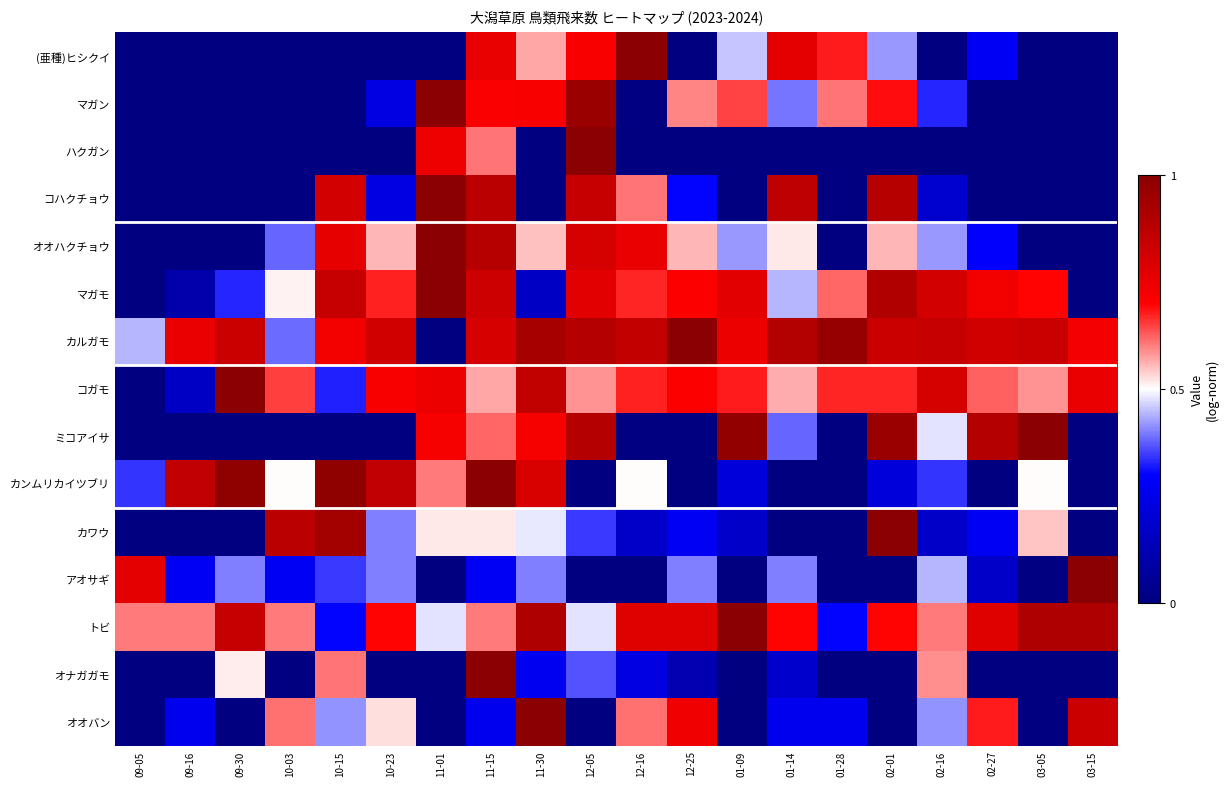

Reading left to right, what are all the values shown in this chart?

(亜種)ヒシクイ: 09-05=0.0	09-16=0.0	09-30=0.0	10-03=0.0	10-15=0.0	10-23=0.0	11-01=0.0	11-15=0.8	11-30=0.6	12-05=0.7	12-16=1.0	12-25=0.0	01-09=0.5	01-14=0.8	01-28=0.7	02-01=0.4	02-16=0.0	02-27=0.3	03-05=0.0	03-15=0.0
マガン: 09-05=0.0	09-16=0.0	09-30=0.0	10-03=0.0	10-15=0.0	10-23=0.2	11-01=1.0	11-15=0.7	11-30=0.7	12-05=1.0	12-16=0.0	12-25=0.6	01-09=0.6	01-14=0.4	01-28=0.6	02-01=0.7	02-16=0.3	02-27=0.0	03-05=0.0	03-15=0.0
ハクガン: 09-05=0.0	09-16=0.0	09-30=0.0	10-03=0.0	10-15=0.0	10-23=0.0	11-01=0.7	11-15=0.6	11-30=0.0	12-05=1.0	12-16=0.0	12-25=0.0	01-09=0.0	01-14=0.0	01-28=0.0	02-01=0.0	02-16=0.0	02-27=0.0	03-05=0.0	03-15=0.0
コハクチョウ: 09-05=0.0	09-16=0.0	09-30=0.0	10-03=0.0	10-15=0.8	10-23=0.2	11-01=1.0	11-15=0.9	11-30=0.0	12-05=0.8	12-16=0.6	12-25=0.3	01-09=0.0	01-14=0.9	01-28=0.0	02-01=0.9	02-16=0.2	02-27=0.0	03-05=0.0	03-15=0.0
オオハクチョウ: 09-05=0.0	09-16=0.0	09-30=0.0	10-03=0.4	10-15=0.8	10-23=0.6	11-01=1.0	11-15=0.9	11-30=0.5	12-05=0.8	12-16=0.8	12-25=0.6	01-09=0.4	01-14=0.5	01-28=0.0	02-01=0.6	02-16=0.4	02-27=0.3	03-05=0.0	03-15=0.0
マガモ: 09-05=0.0	09-16=0.1	09-30=0.3	10-03=0.5	10-15=0.8	10-23=0.7	11-01=1.0	11-15=0.8	11-30=0.2	12-05=0.8	12-16=0.7	12-25=0.7	01-09=0.8	01-14=0.4	01-28=0.6	02-01=0.9	02-16=0.8	02-27=0.7	03-05=0.7	03-15=0.0
カルガモ: 09-05=0.4	09-16=0.8	09-30=0.8	10-03=0.4	10-15=0.7	10-23=0.8	11-01=0.0	11-15=0.8	11-30=0.9	12-05=0.9	12-16=0.9	12-25=1.0	01-09=0.7	01-14=0.9	01-28=1.0	02-01=0.8	02-16=0.8	02-27=0.8	03-05=0.8	03-15=0.7
コガモ: 09-05=0.0	09-16=0.2	09-30=1.0	10-03=0.6	10-15=0.3	10-23=0.7	11-01=0.7	11-15=0.6	11-30=0.9	12-05=0.6	12-16=0.7	12-25=0.7	01-09=0.7	01-14=0.6	01-28=0.7	02-01=0.7	02-16=0.8	02-27=0.6	03-05=0.6	03-15=0.8
ミコアイサ: 09-05=0.0	09-16=0.0	09-30=0.0	10-03=0.0	10-15=0.0	10-23=0.0	11-01=0.7	11-15=0.6	11-30=0.7	12-05=0.9	12-16=0.0	12-25=0.0	01-09=1.0	01-14=0.4	01-28=0.0	02-01=1.0	02-16=0.5	02-27=0.9	03-05=1.0	03-15=0.0
カンムリカイツブリ: 09-05=0.3	09-16=0.9	09-30=1.0	10-03=0.5	10-15=1.0	10-23=0.9	11-01=0.6	11-15=1.0	11-30=0.8	12-05=0.0	12-16=0.5	12-25=0.0	01-09=0.2	01-14=0.0	01-28=0.0	02-01=0.2	02-16=0.3	02-27=0.0	03-05=0.5	03-15=0.0
カワウ: 09-05=0.0	09-16=0.0	09-30=0.0	10-03=0.9	10-15=0.9	10-23=0.4	11-01=0.5	11-15=0.5	11-30=0.5	12-05=0.3	12-16=0.2	12-25=0.3	01-09=0.2	01-14=0.0	01-28=0.0	02-01=1.0	02-16=0.2	02-27=0.3	03-05=0.5	03-15=0.0
アオサギ: 09-05=0.8	09-16=0.3	09-30=0.4	10-03=0.3	10-15=0.3	10-23=0.4	11-01=0.0	11-15=0.3	11-30=0.4	12-05=0.0	12-16=0.0	12-25=0.4	01-09=0.0	01-14=0.4	01-28=0.0	02-01=0.0	02-16=0.4	02-27=0.2	03-05=0.0	03-15=1.0
トビ: 09-05=0.6	09-16=0.6	09-30=0.8	10-03=0.6	10-15=0.3	10-23=0.7	11-01=0.5	11-15=0.6	11-30=0.9	12-05=0.5	12-16=0.8	12-25=0.8	01-09=1.0	01-14=0.7	01-28=0.3	02-01=0.7	02-16=0.6	02-27=0.8	03-05=0.9	03-15=0.9
オナガガモ: 09-05=0.0	09-16=0.0	09-30=0.5	10-03=0.0	10-15=0.6	10-23=0.0	11-01=0.0	11-15=1.0	11-30=0.3	12-05=0.4	12-16=0.2	12-25=0.1	01-09=0.0	01-14=0.2	01-28=0.0	02-01=0.0	02-16=0.6	02-27=0.0	03-05=0.0	03-15=0.0
オオバン: 09-05=0.0	09-16=0.3	09-30=0.0	10-03=0.6	10-15=0.4	10-23=0.5	11-01=0.0	11-15=0.3	11-30=1.0	12-05=0.0	12-16=0.6	12-25=0.7	01-09=0.0	01-14=0.3	01-28=0.3	02-01=0.0	02-16=0.4	02-27=0.7	03-05=0.0	03-15=0.8